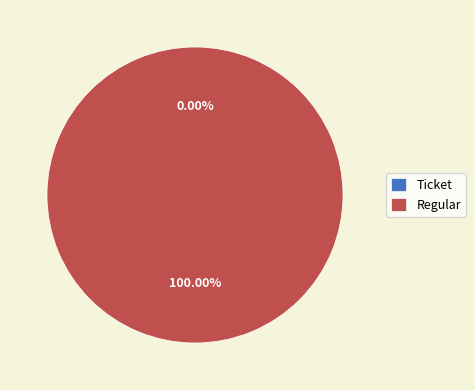

Combined, do Ticket and Regular account for over 50%?

Yes